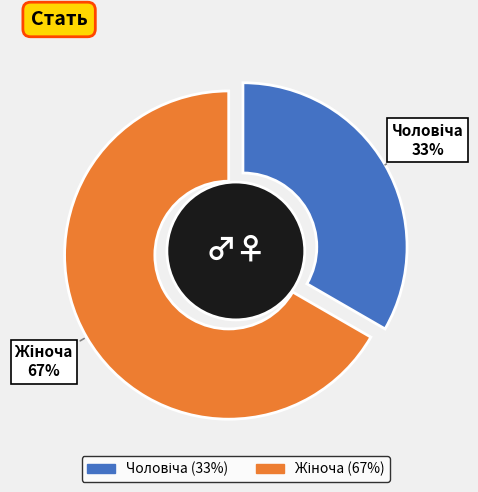

To the nearest percent, what is the average slice percentage?

50%